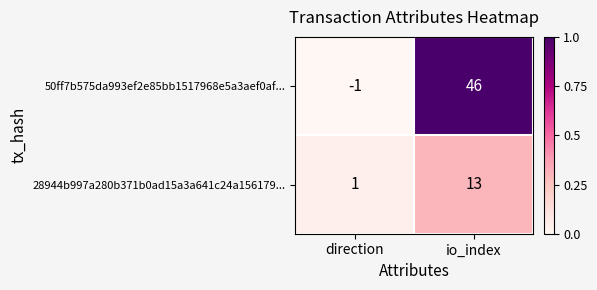

Which series has the widest spread of values?

50ff7b575da993ef2e85bb1517968e5a3aef0af...